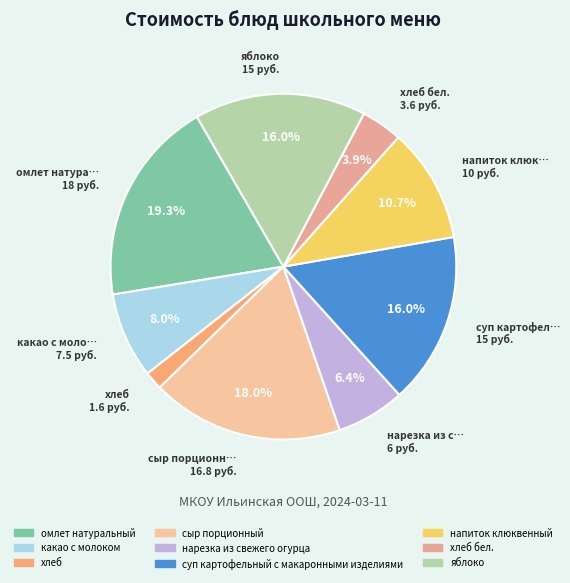

Count the number of slices in the pie.

9